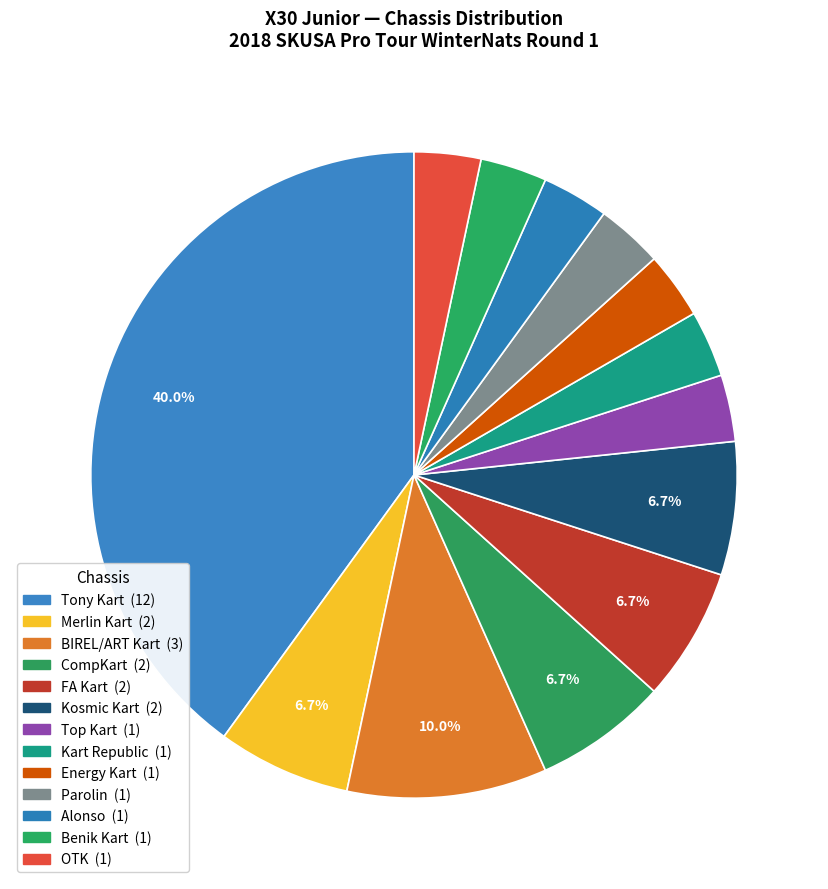

Rank the categories by value from lowest to highest.

Top Kart, Kart Republic, Energy Kart, Parolin, Alonso, Benik Kart, OTK, Merlin Kart, CompKart, FA Kart, Kosmic Kart, BIREL/ART Kart, Tony Kart